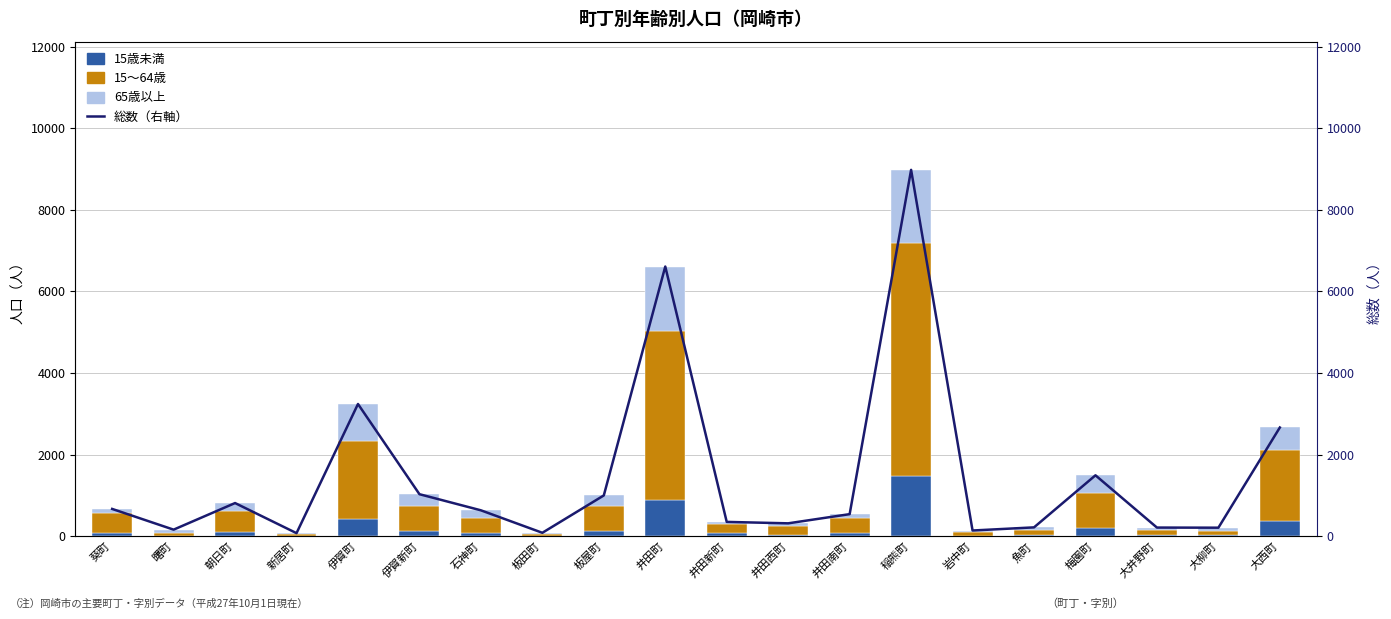

What is the difference between the maximum and minimum values in the 15～64歳 series?

5674